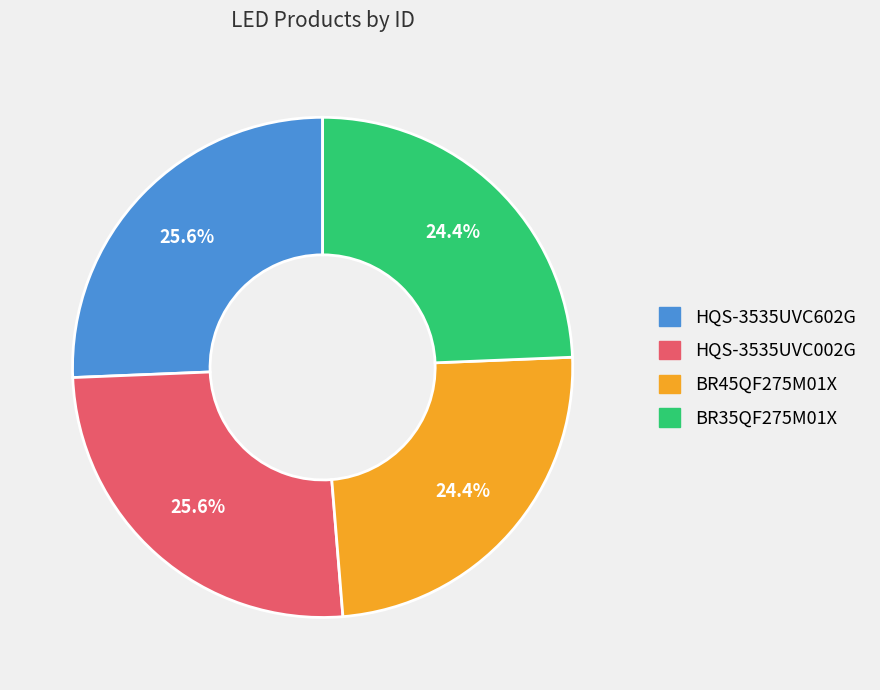

To the nearest percent, what percentage of the pie is BR45QF275M01X?

24%